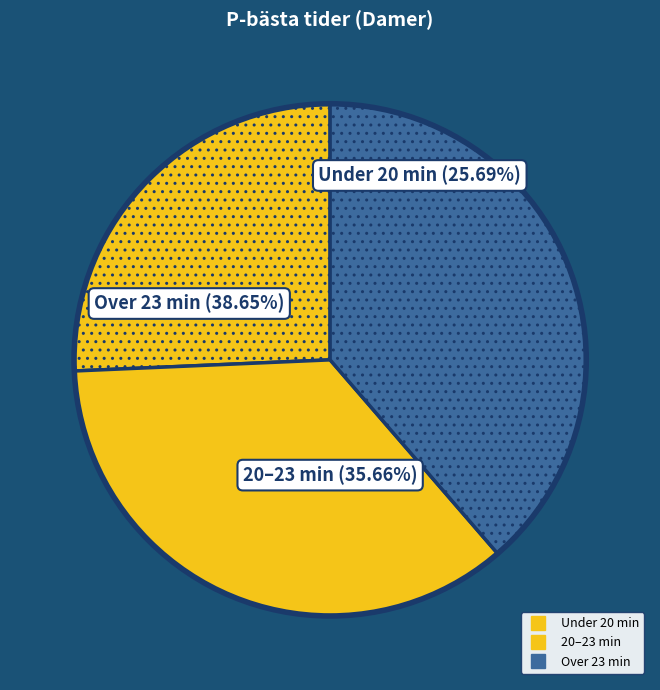

Does Marianne Lagler account for over 50% of the chart?

No